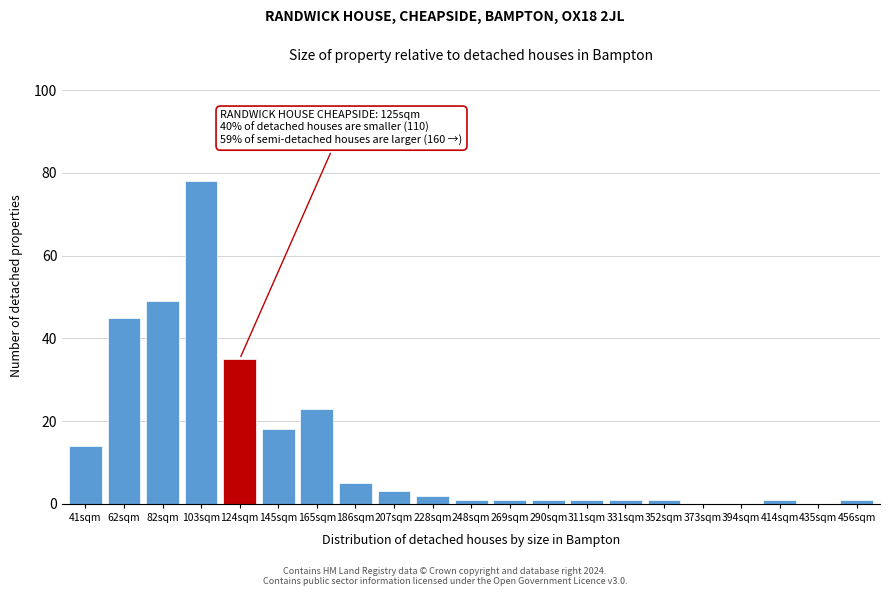

Reading left to right, extract all data points from this chart.

41sqm=14	62sqm=45	82sqm=49	103sqm=78	124sqm=35	145sqm=18	165sqm=23	186sqm=5	207sqm=3	228sqm=2	248sqm=1	269sqm=1	290sqm=1	311sqm=1	331sqm=1	352sqm=1	373sqm=0	394sqm=0	414sqm=1	435sqm=0	456sqm=1